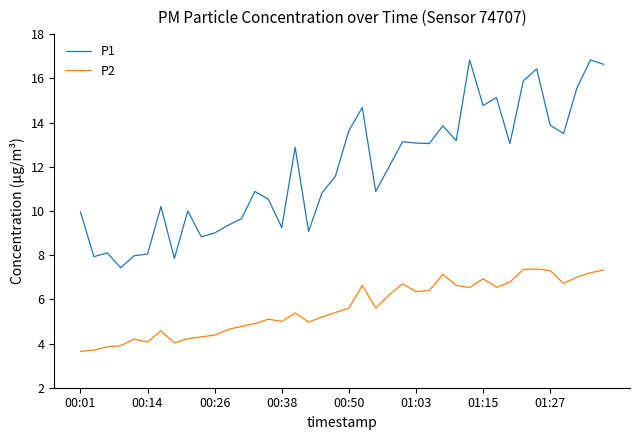

How many lines are shown in the chart?

2